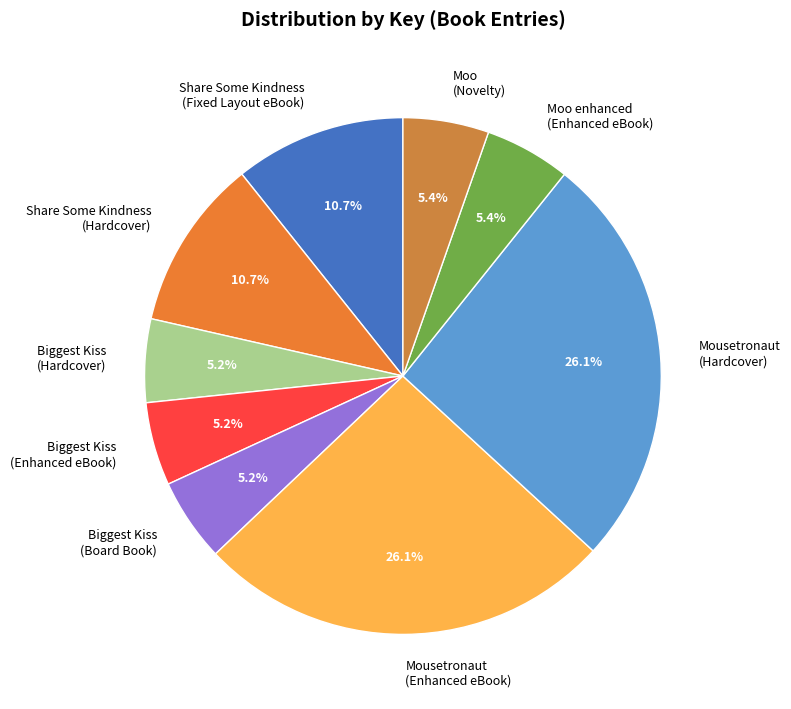

To the nearest percent, what is the difference between the Share Some Kindness (Hardcover) and Mousetronaut (Enhanced eBook) slice percentages?

15%